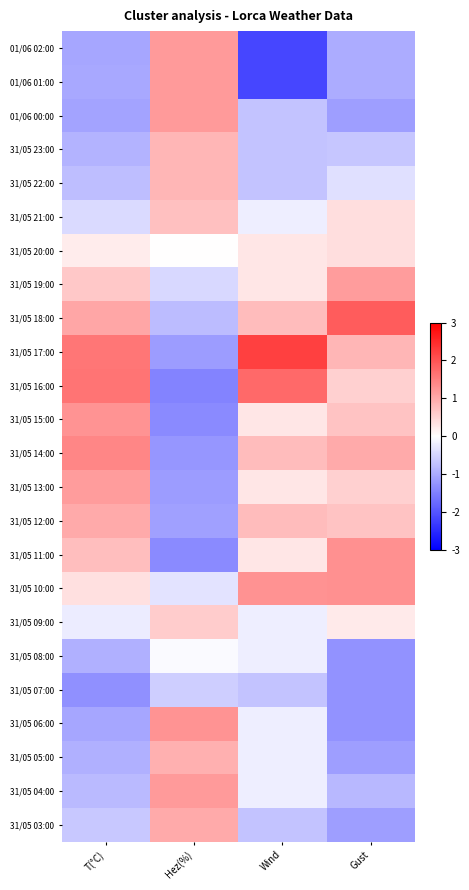

What is the difference between the highest and lowest values at Gust?

3.2